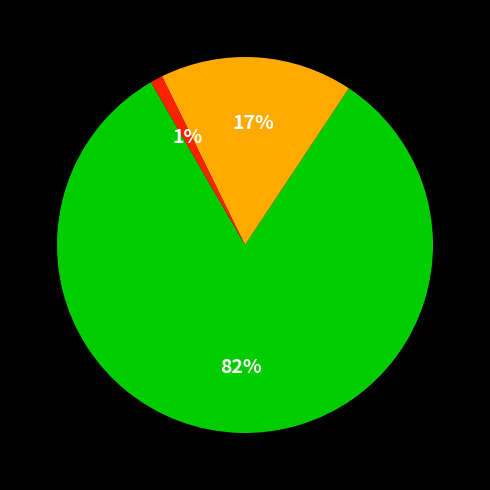

Is there any slice that represents more than half of the pie?

Yes